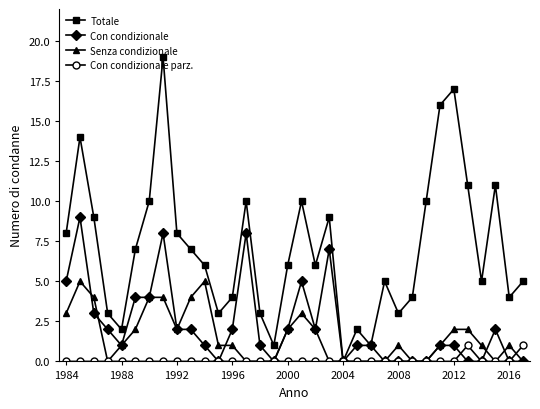

List the series in order of their peak value, highest first.

Totale, Con condizionale, Senza condizionale, Con condizionale parz.